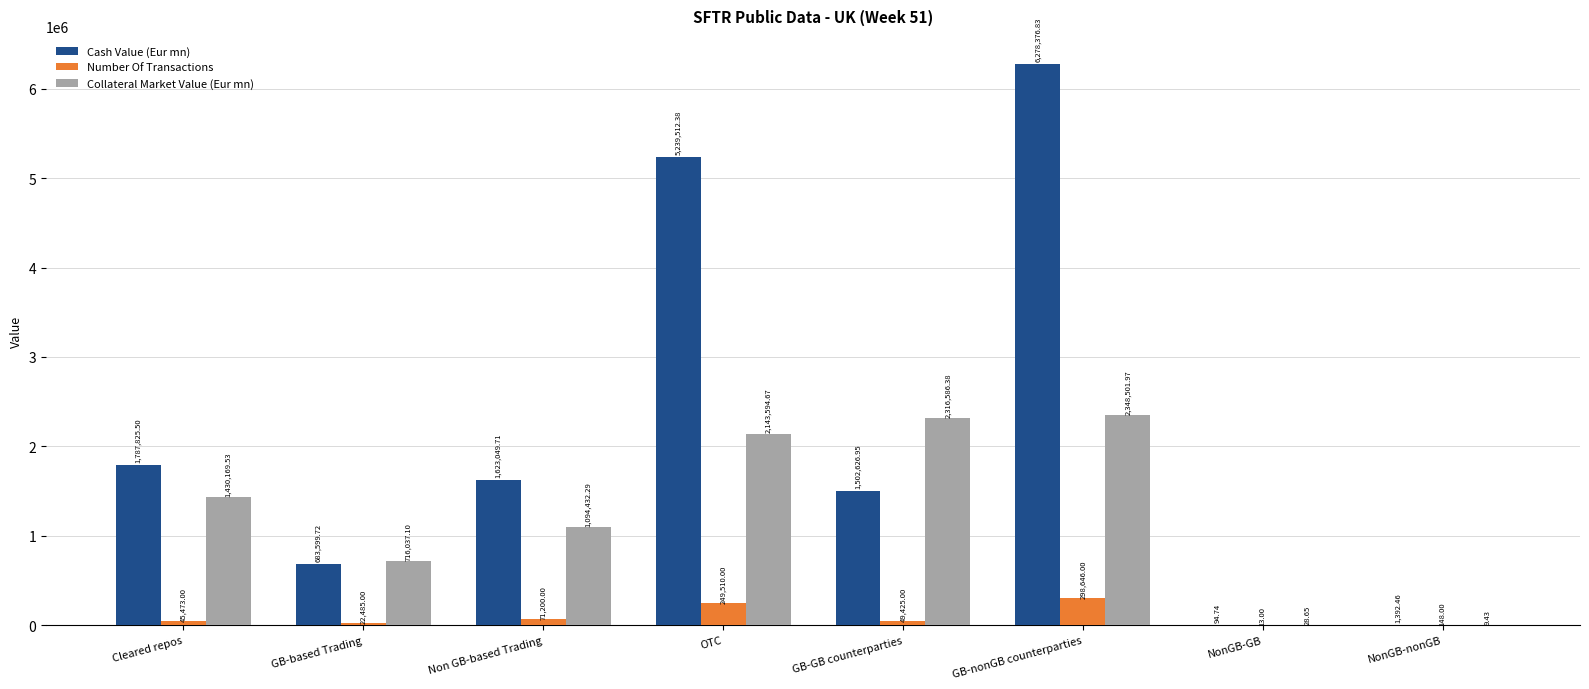

Is the value of Collateral Market Value (Eur mn) at GB-based Trading greater than the value of Number Of Transactions at OTC?

Yes